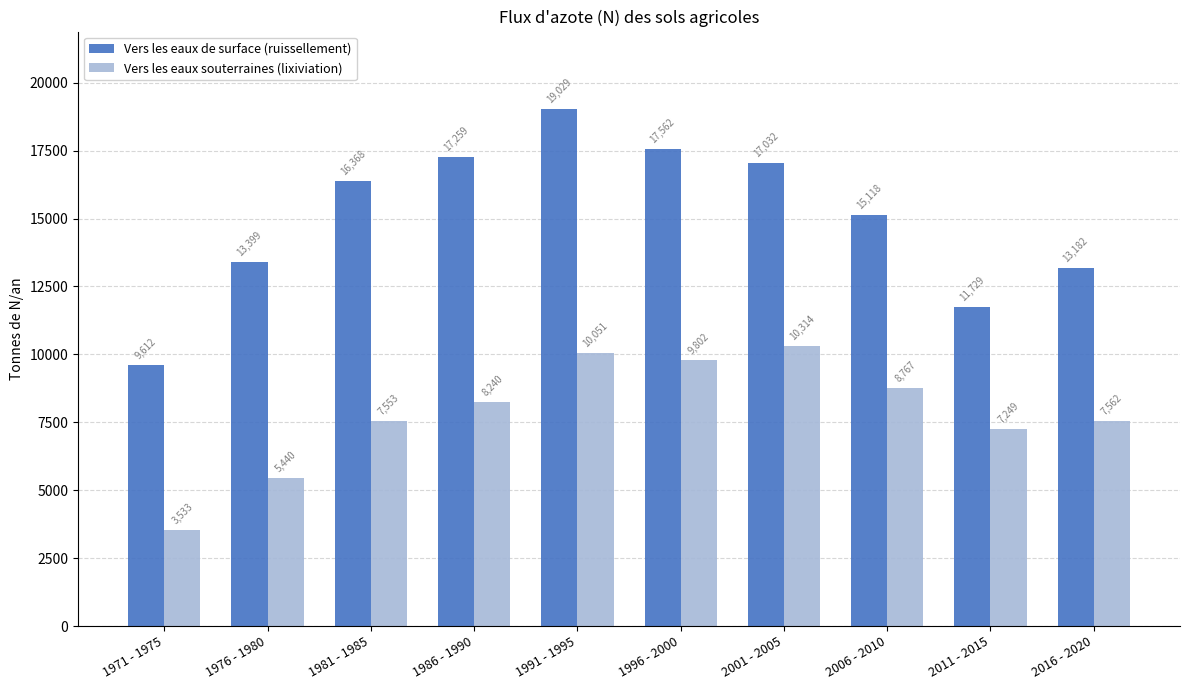

Which category has the highest value across all series?

1991 - 1995